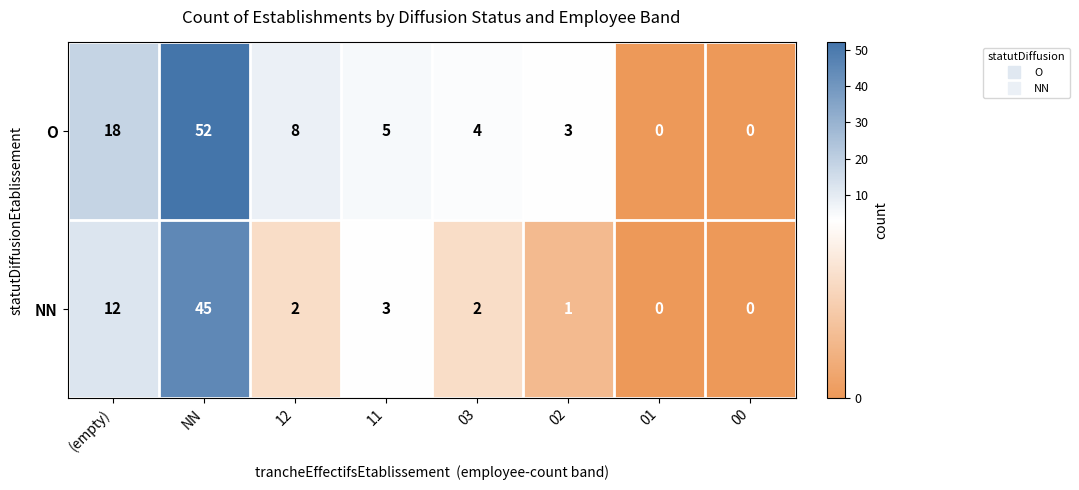

Rank the series by their average value, from highest to lowest.

O, NN